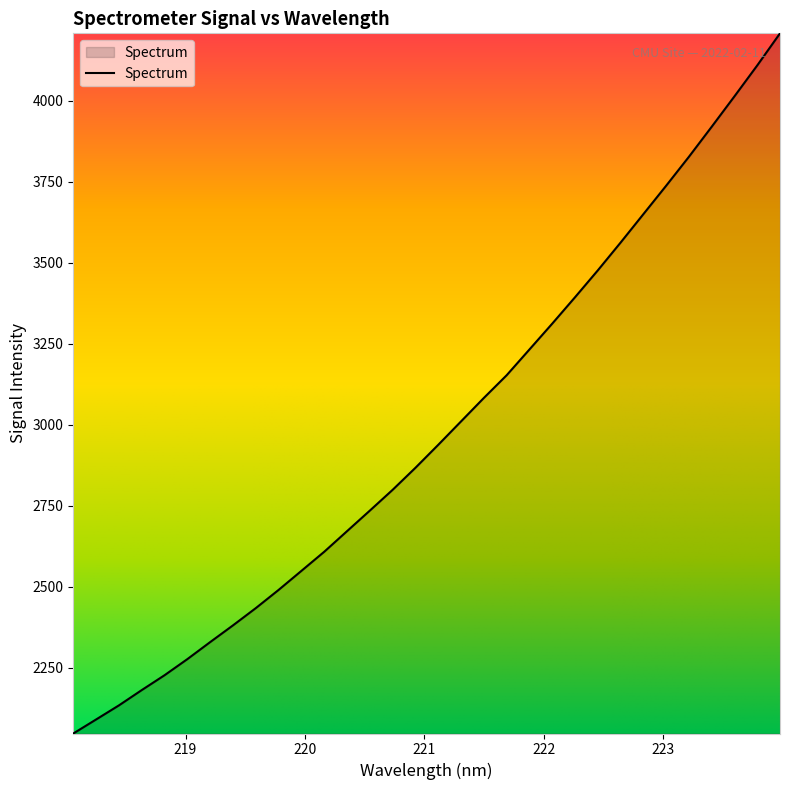

What is the minimum value shown in the chart?

2047.5